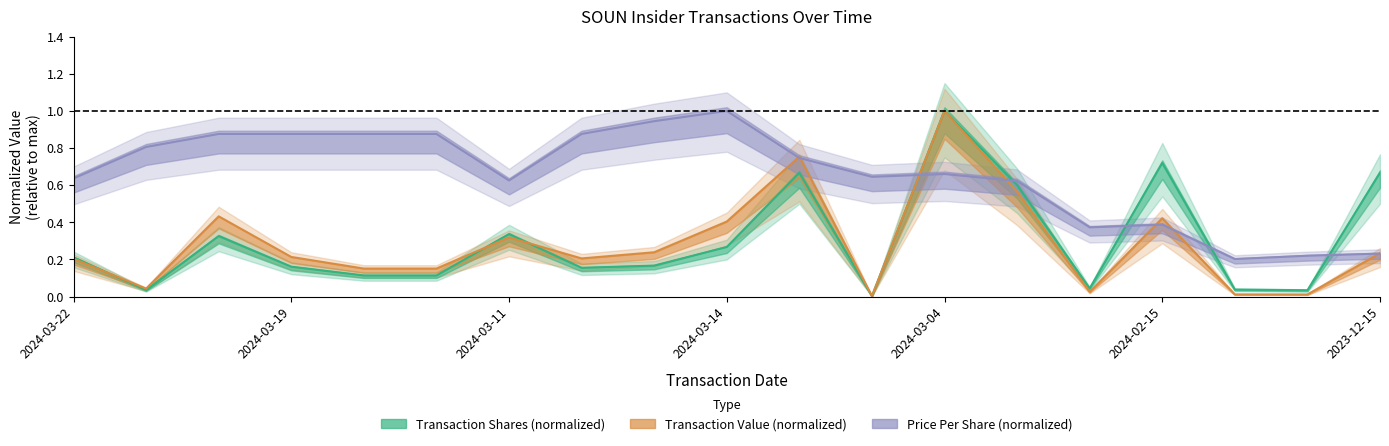

Which label corresponds to the largest value in the chart?

2024-03-04